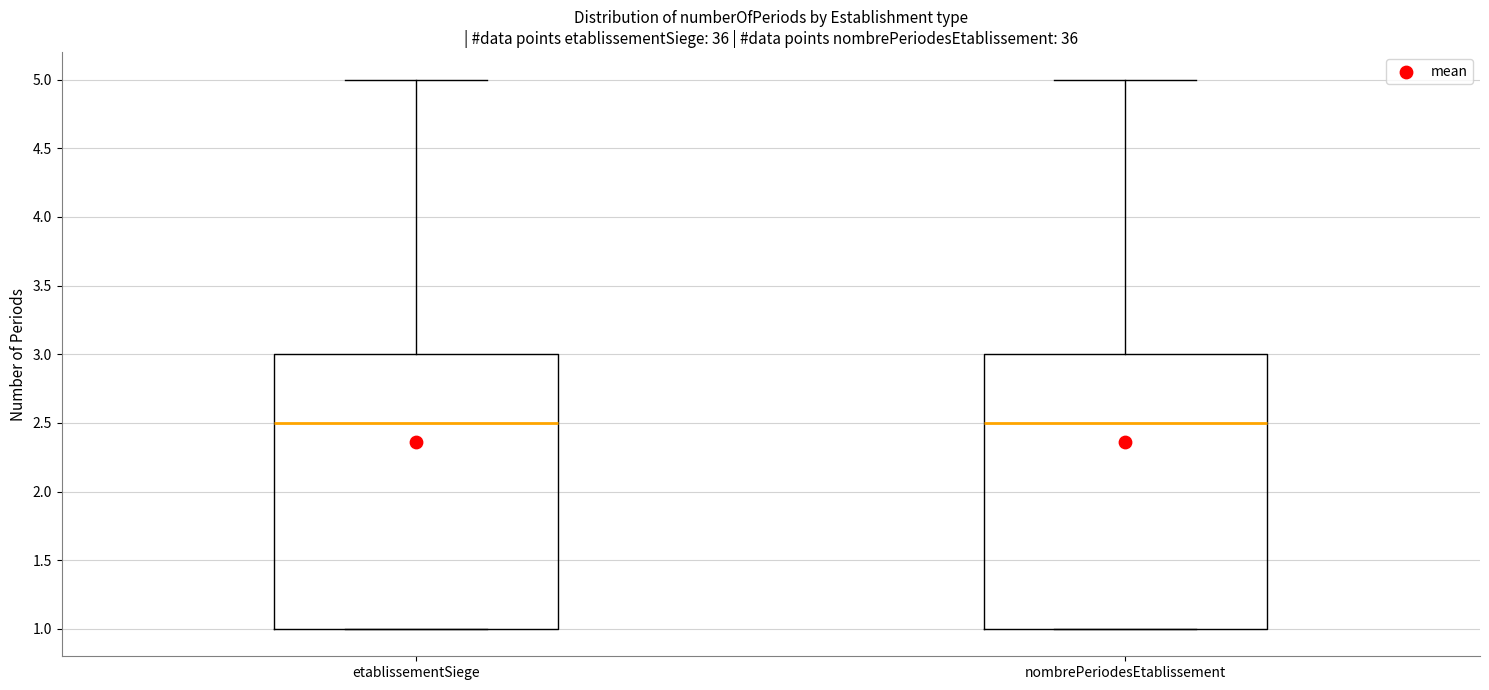

Where is the lower edge of the box for etablissementSiege on the y-axis? The values are not printed on the chart, so give them approximately, as read against the axis.

1.0